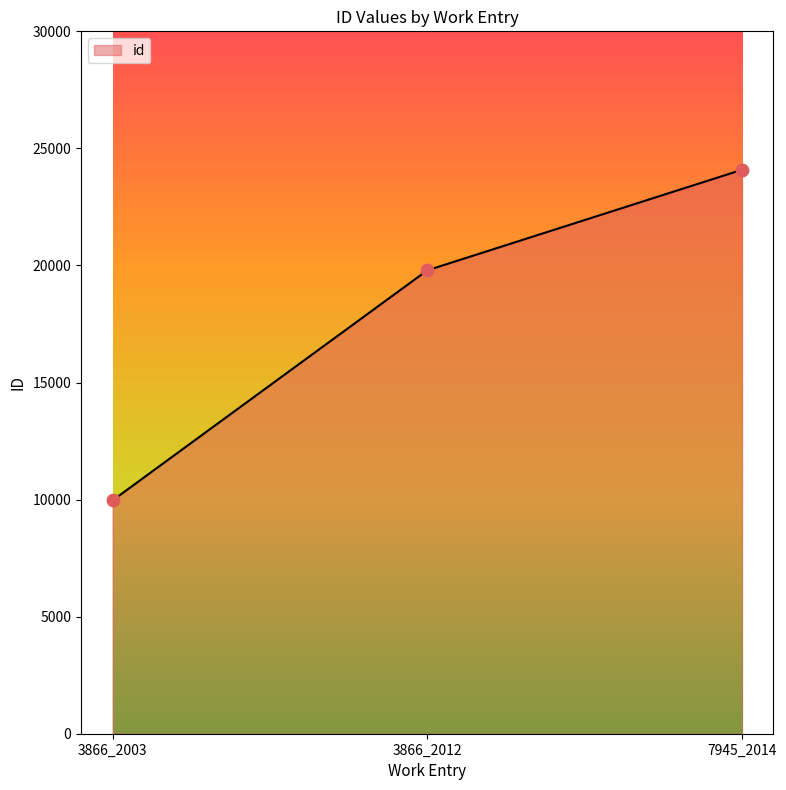

What is the ratio of the value at 3866_2012 to the value at 3866_2003?

2.0